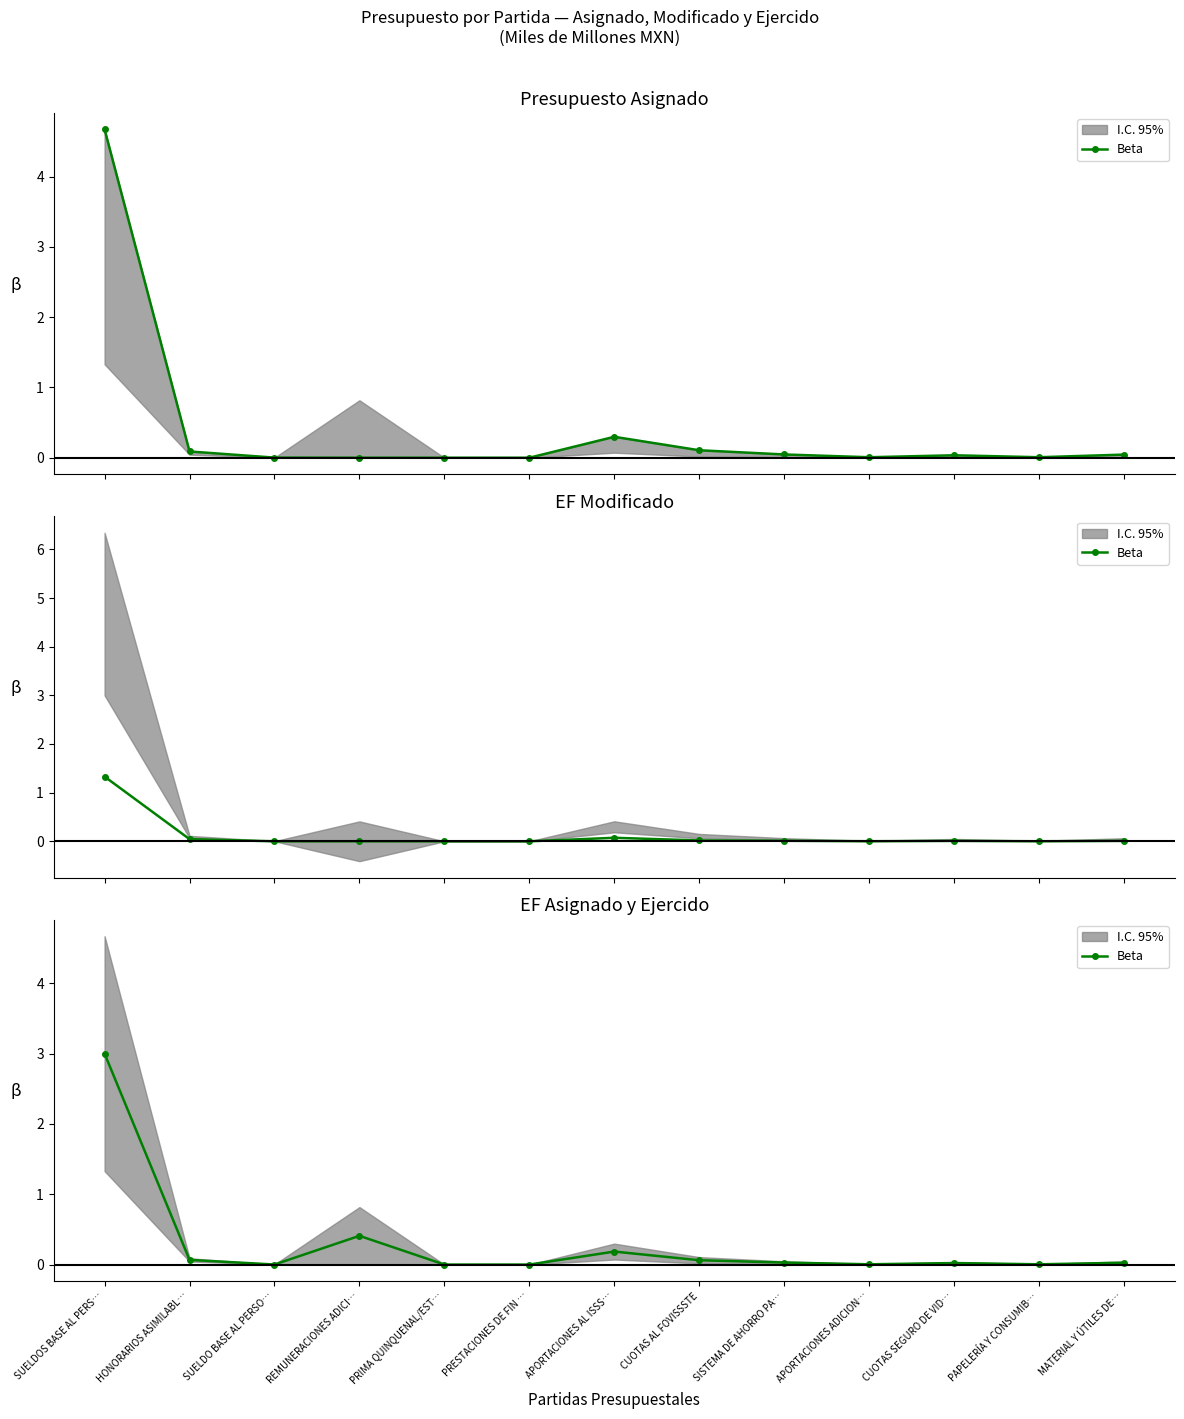

Where is the data nearest to the value 1?

REMUNERACIONES ADICI…